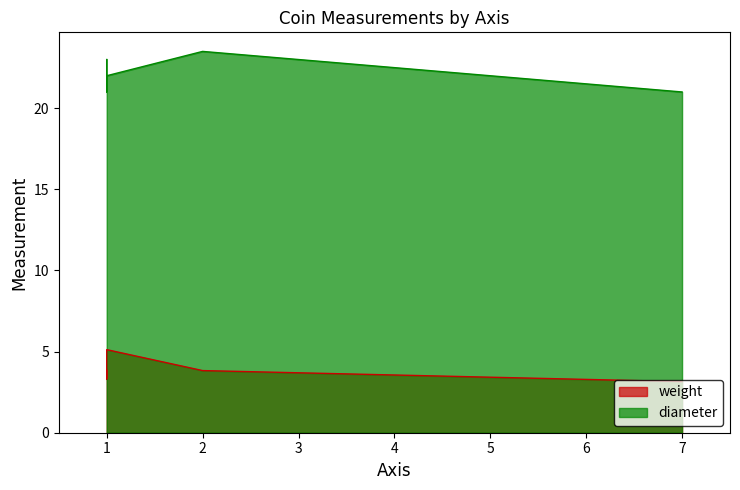

True or false: weight and diameter intersect in this chart.

False